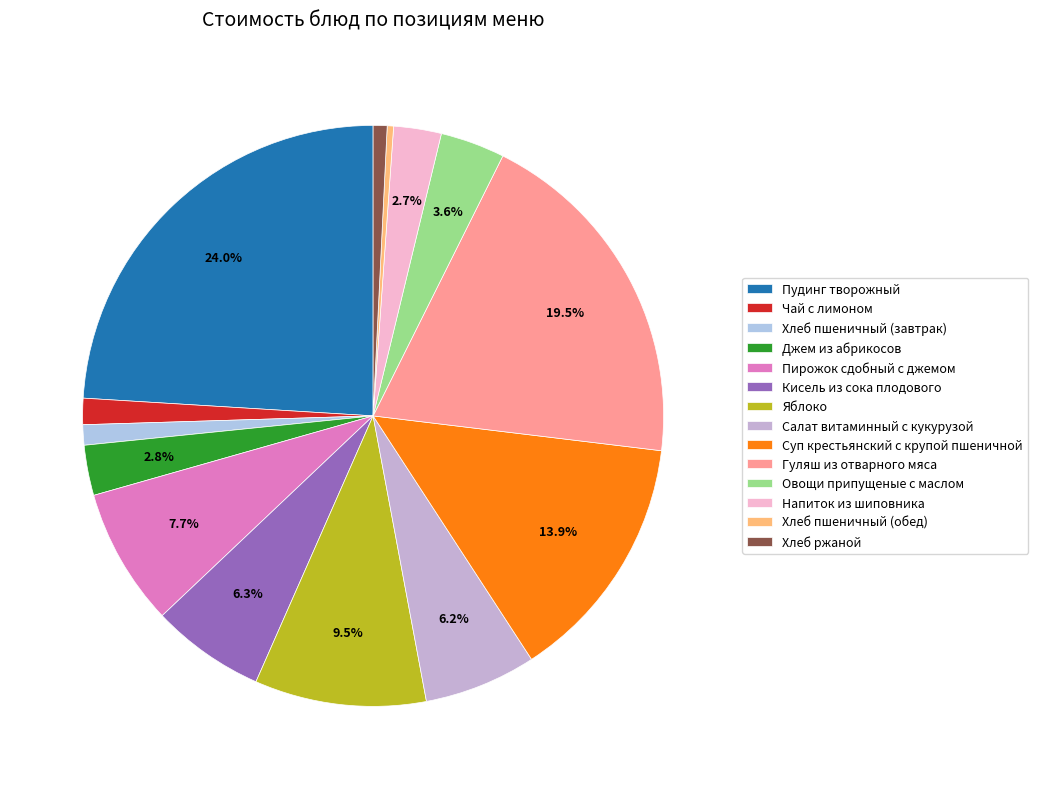

Count the number of slices in the pie.

14